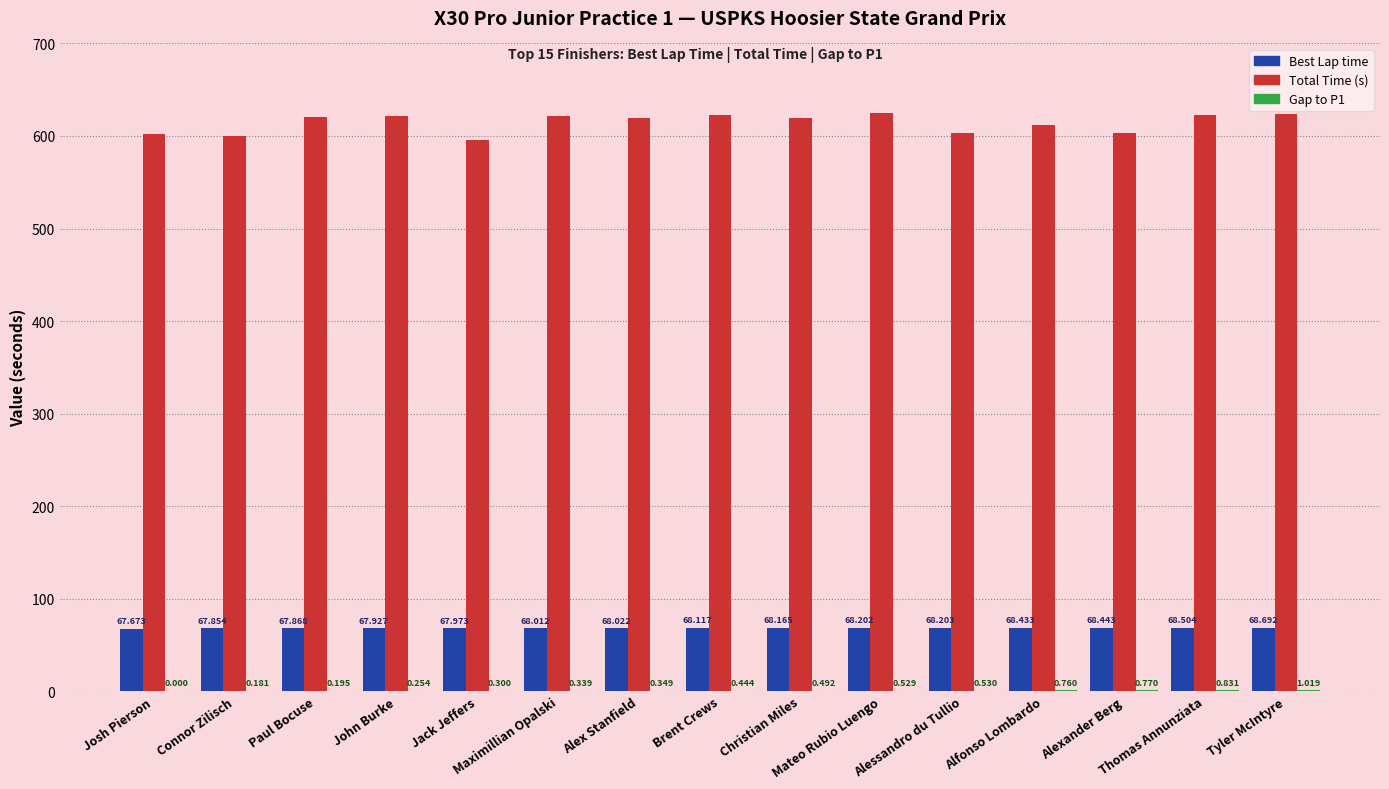

Which category has the lowest value across all series?

Josh Pierson